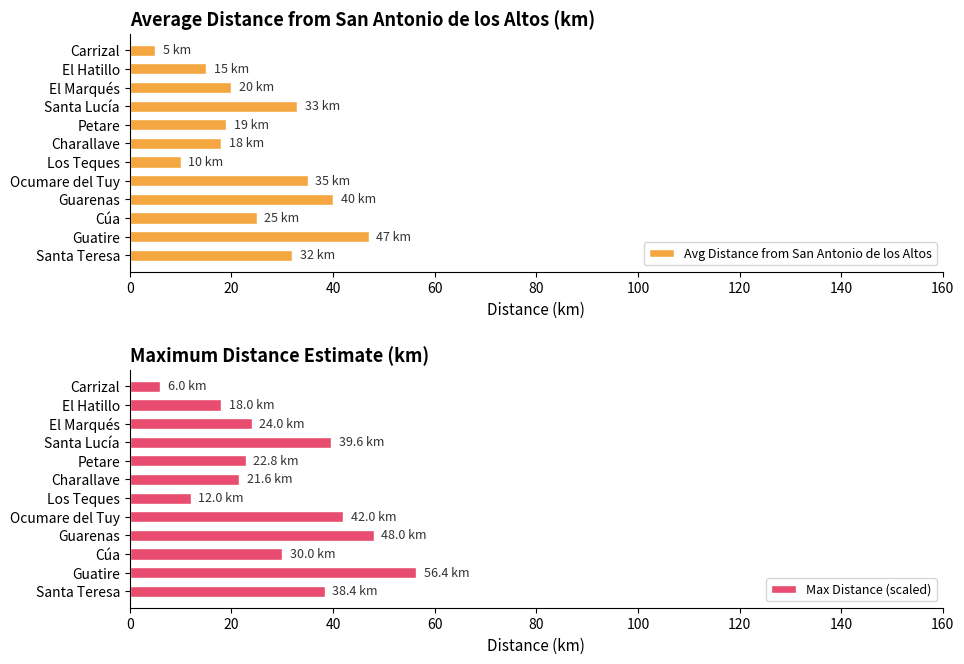

Reading right to left, extract all data points from this chart.

Avg Distance from San Antonio de los Altos: 5.0	15.0	20.0	33.0	19.0	18.0	10.0	35.0	40.0	25.0	47.0	32.0
Max Distance (scaled): 6.0	18.0	24.0	39.6	22.8	21.6	12.0	42.0	48.0	30.0	56.4	38.4